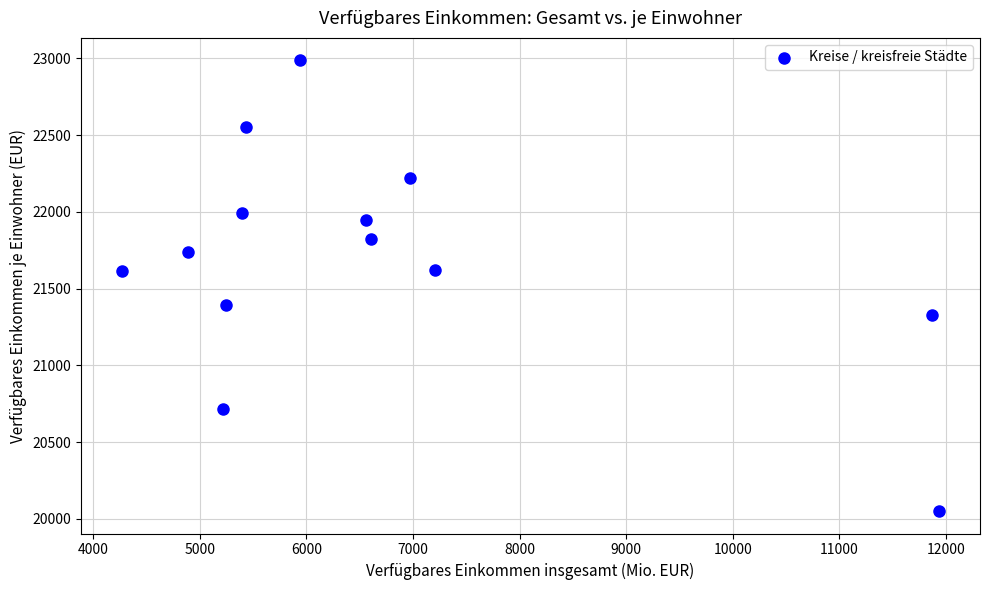

What is the range of Y values (max minus min)?

2936